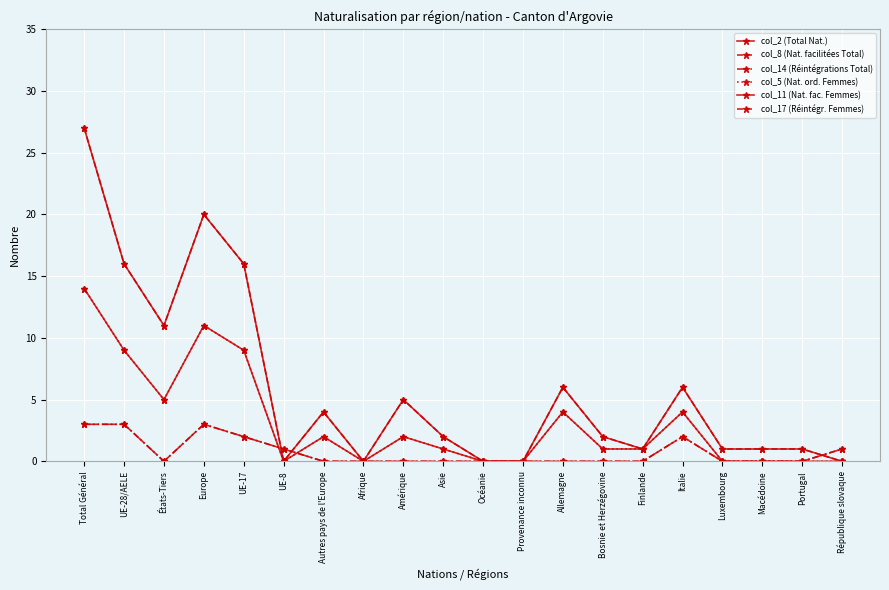

How many data points does each series have?

20